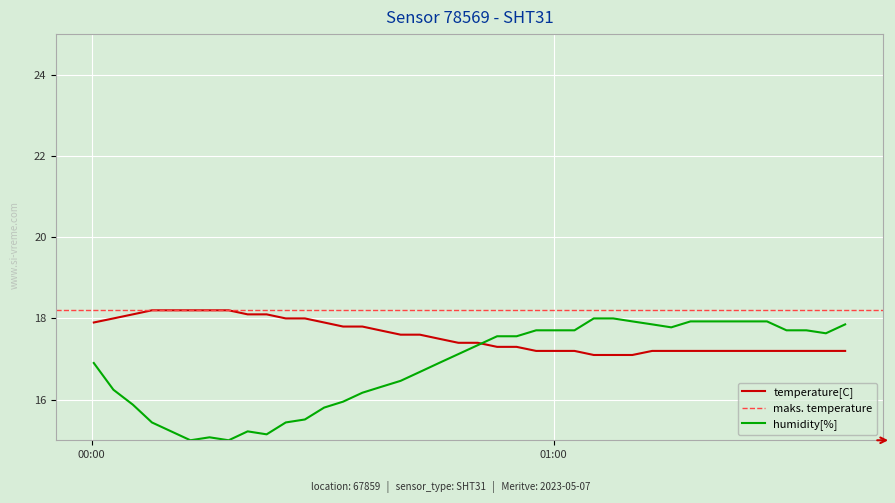

What is the lowest value of the humidity[%] series?

15.0